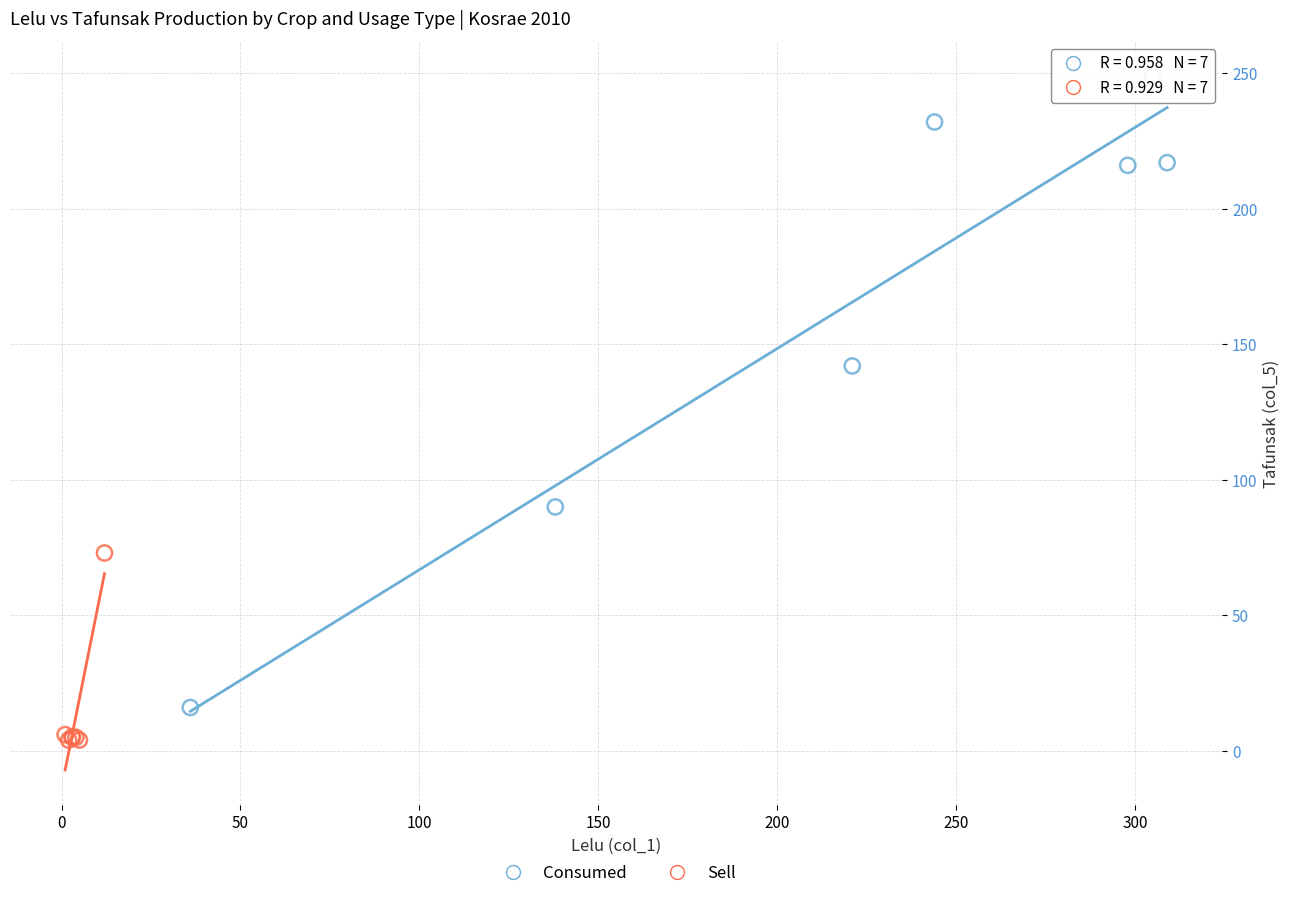

What are all the series names shown in the legend?

Consumed, Sell